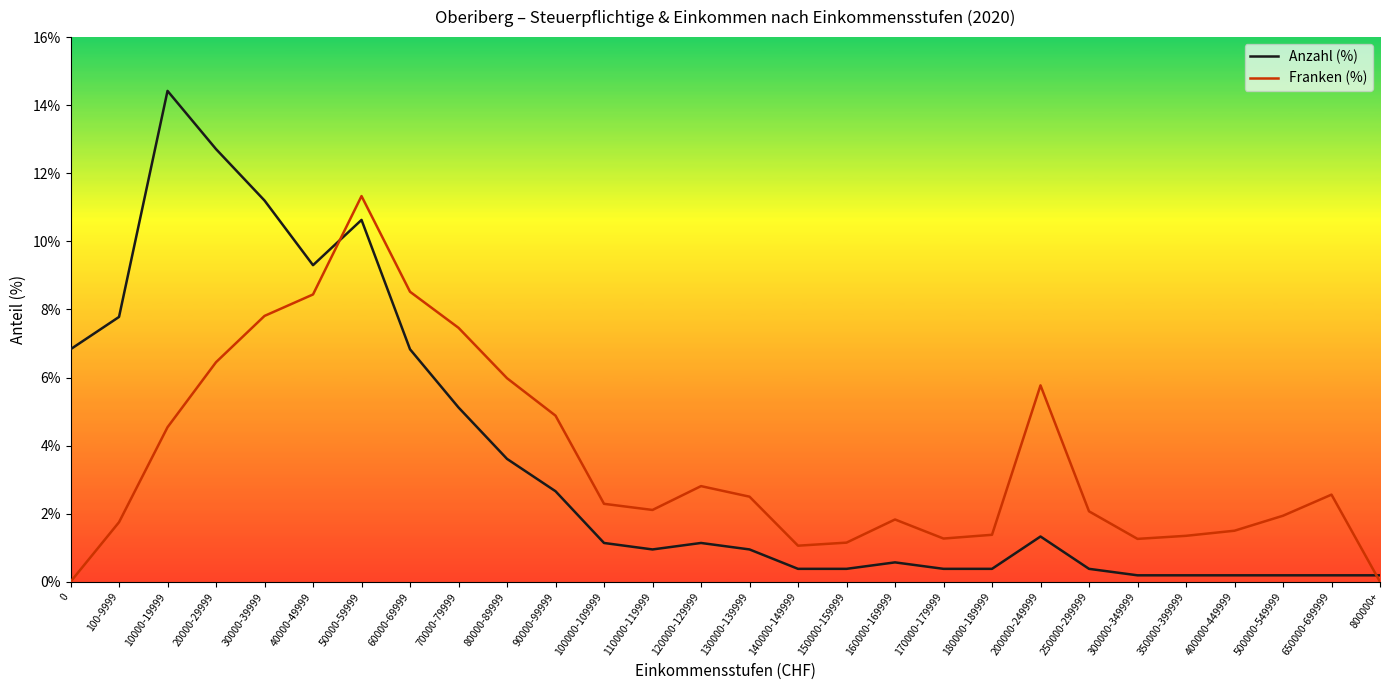

What is the sum of the Anzahl (%) values at 120000-129999 and 500000-549999?

1.3